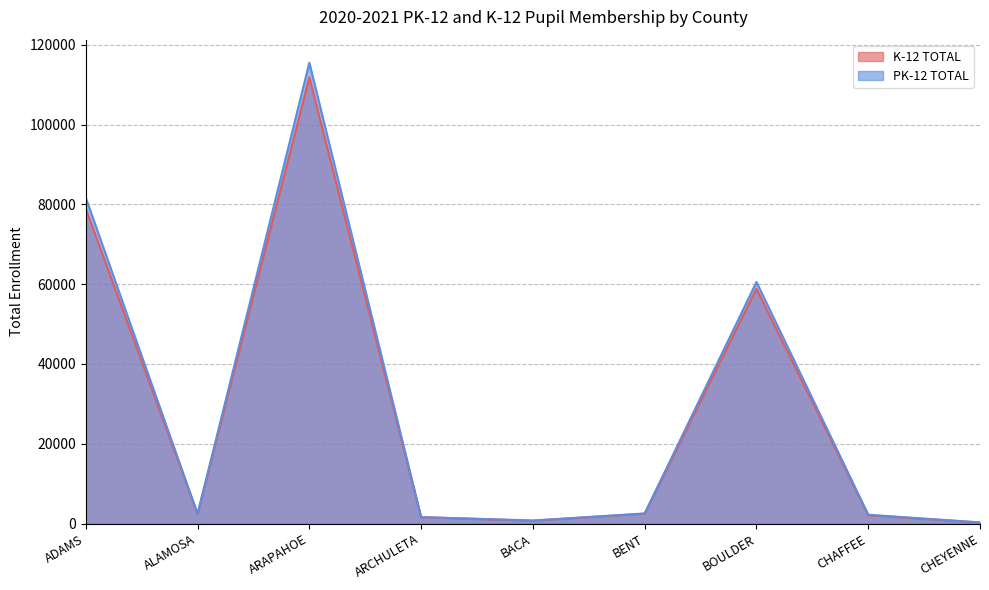

Which series has the largest range (max minus min)?

PK-12 TOTAL